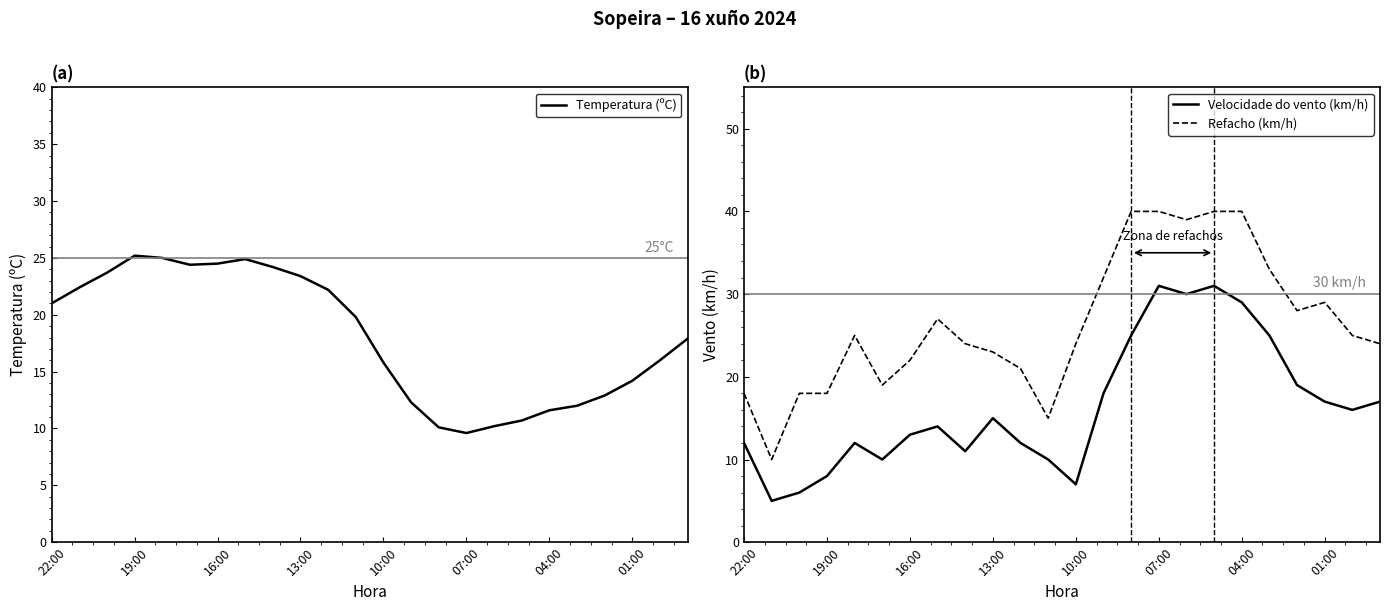

What is the minimum value for Refacho (km/h)?

10